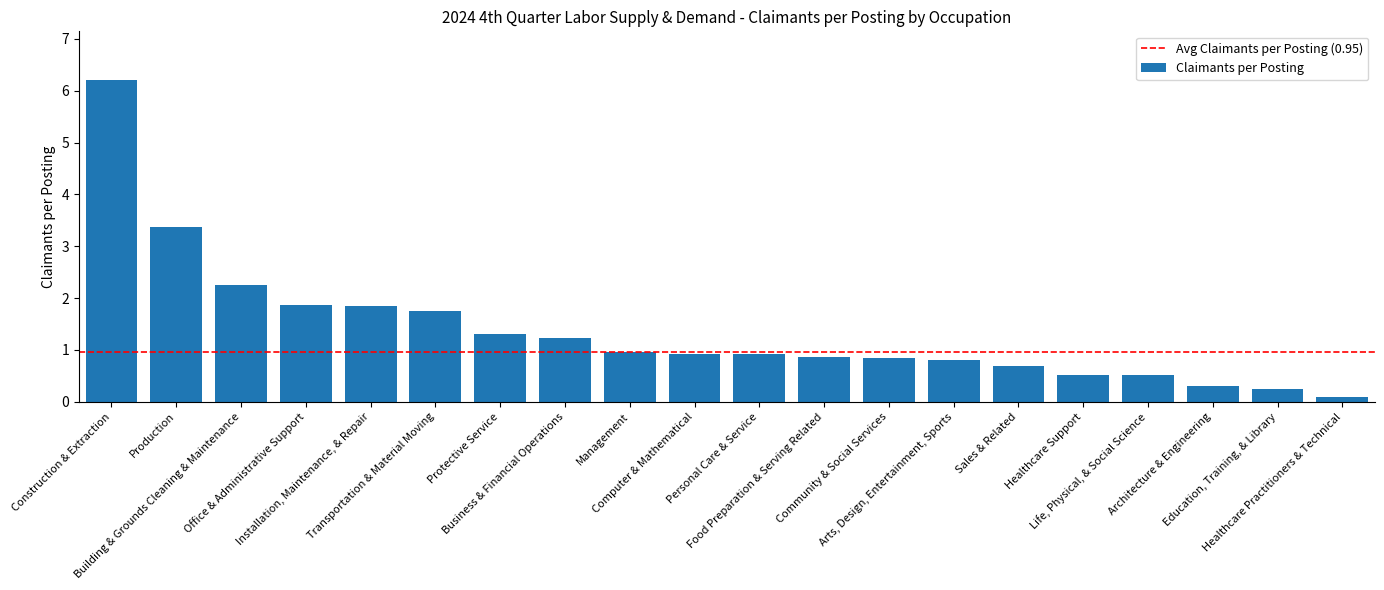

Which label corresponds to the largest value in the chart?

Construction & Extraction